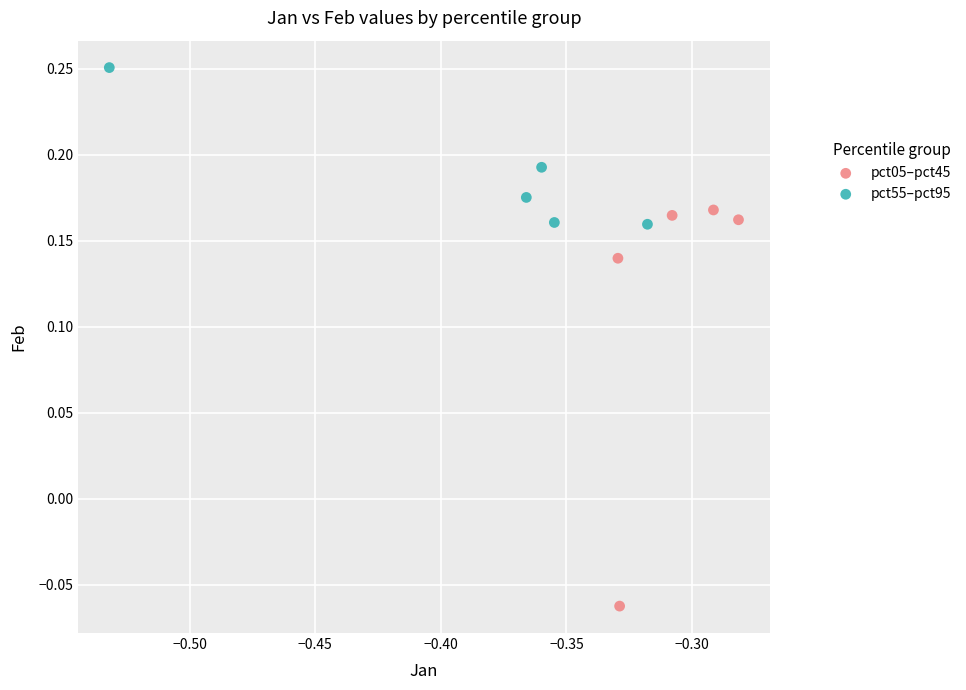

Which series has the largest Y range (max minus min)?

pct05–pct45